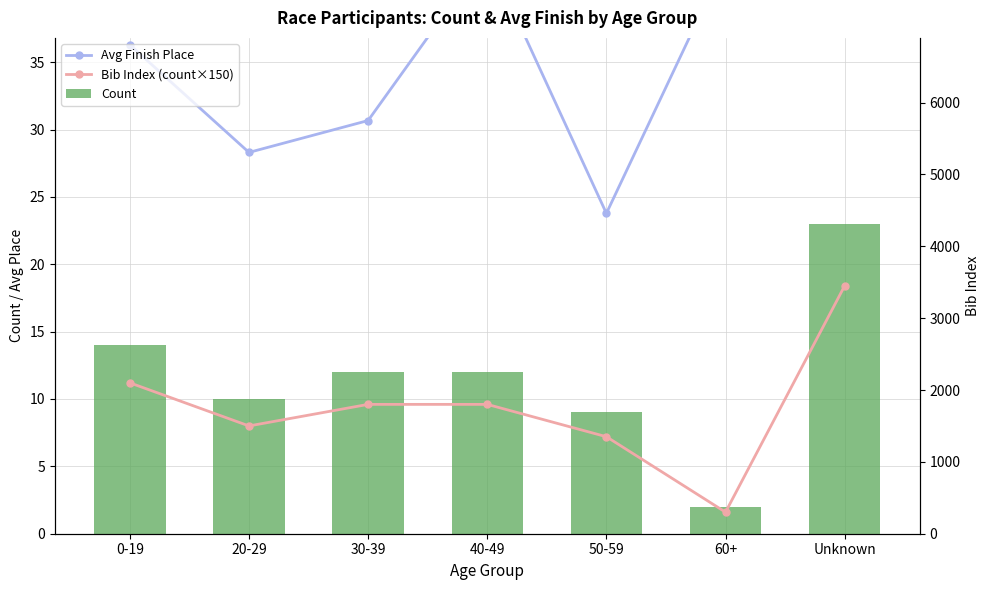

The value of Bib Index (count×150) at 30-39 is 3104.7. True or false?

False